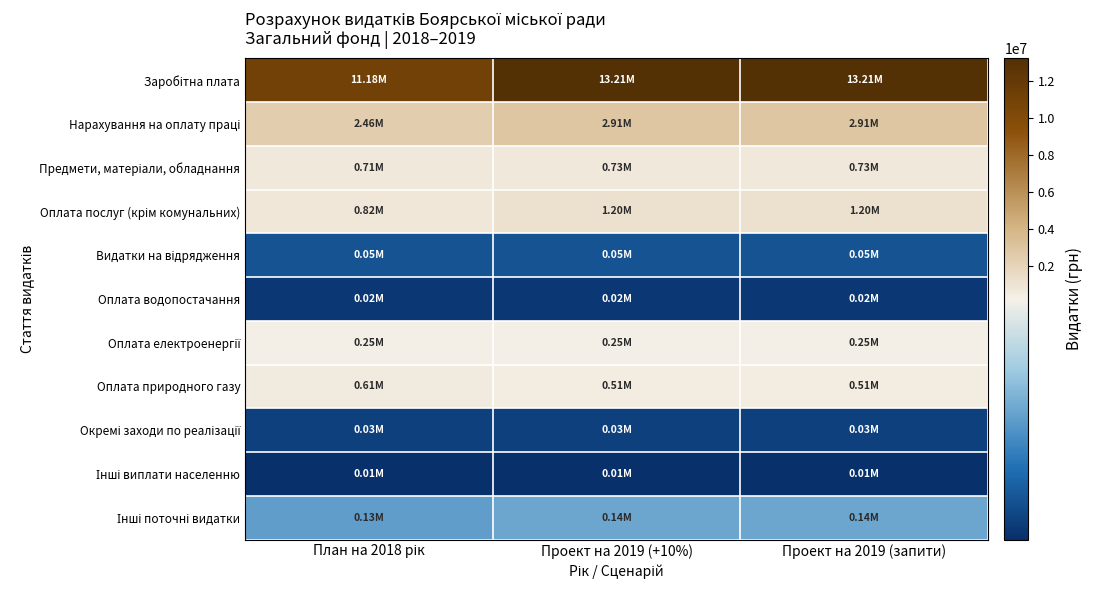

At which category is the sum across all series the highest?

Проект на 2019 (+10%)